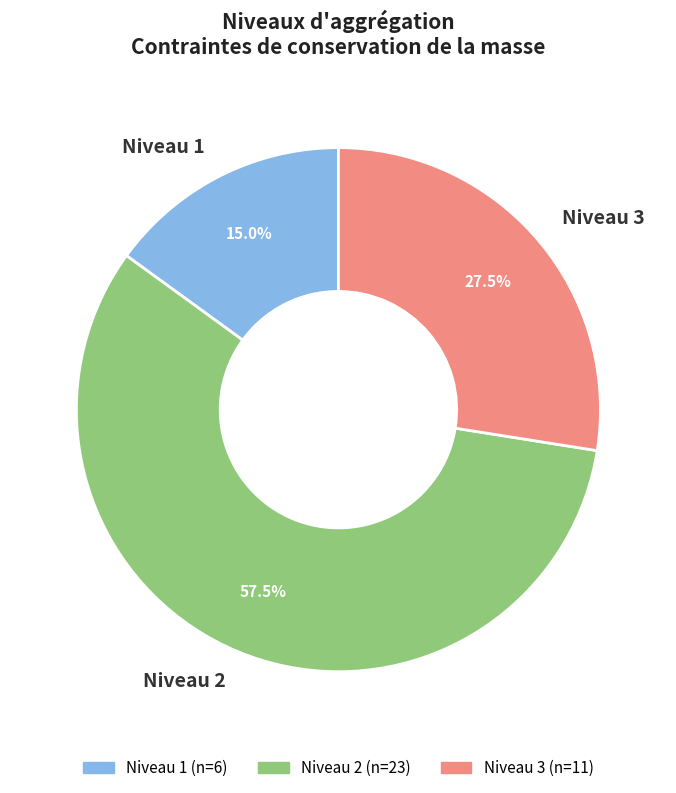

How much of the chart is everything except Niveau 1?

85.0%